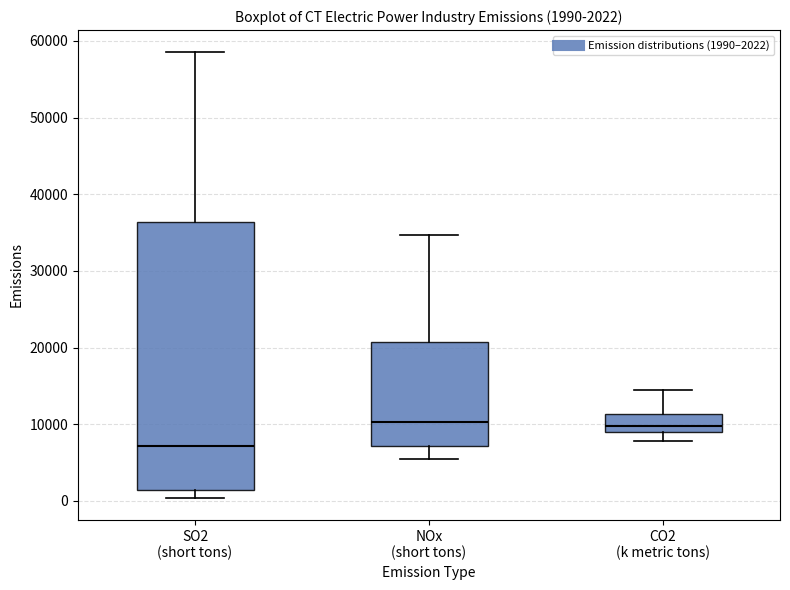

Which box's median line is the lowest?

SO2 (short tons)